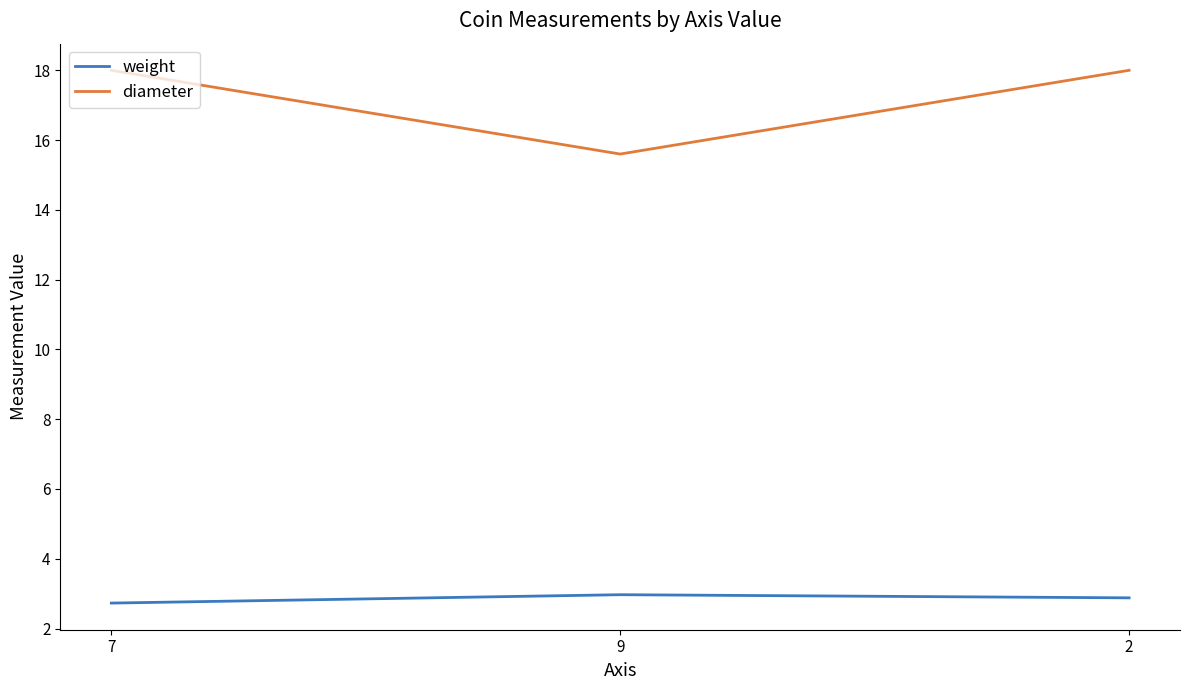

What is the lowest value of the diameter series?

15.6